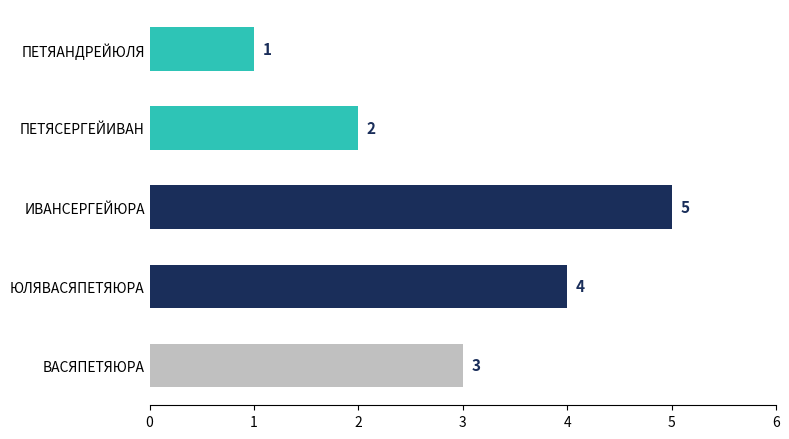

What is the change in value from ПЕТЯАНДРЕЙЮЛЯ to ИВАНСЕРГЕЙЮРА?

+4